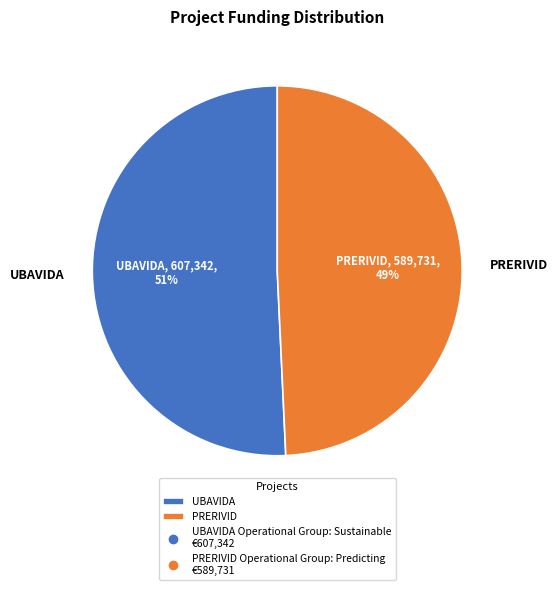

Combined, do PRERIVID and UBAVIDA account for over 50%?

Yes